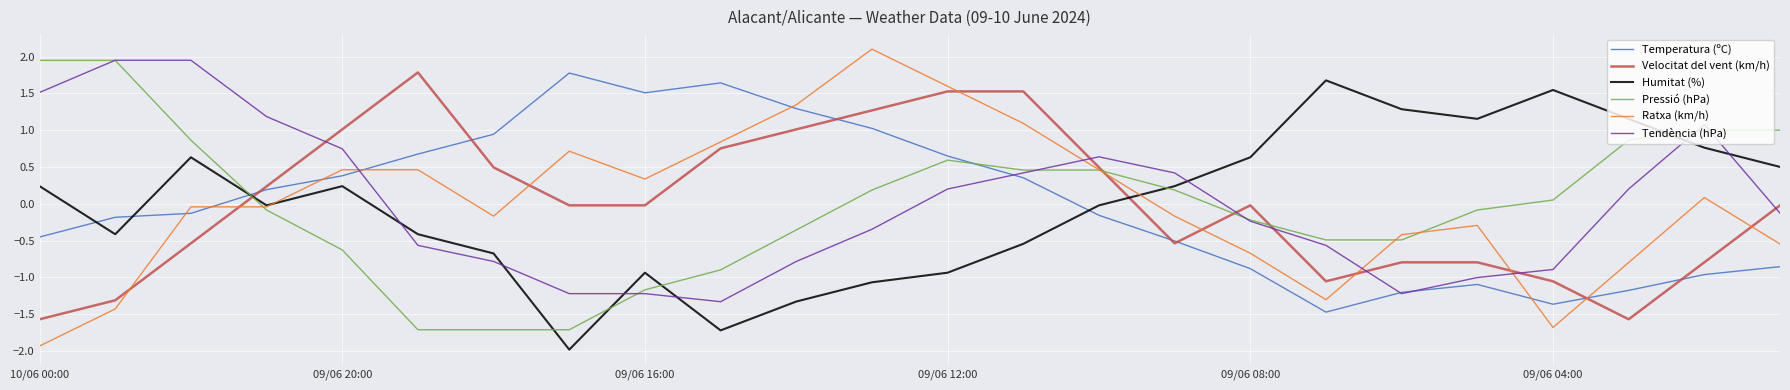

What is the lowest value of the Velocitat del vent (km/h) series?

-1.6